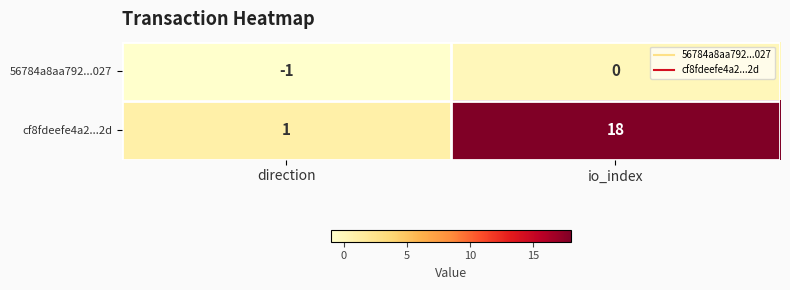

How many distinct data groups are displayed?

2